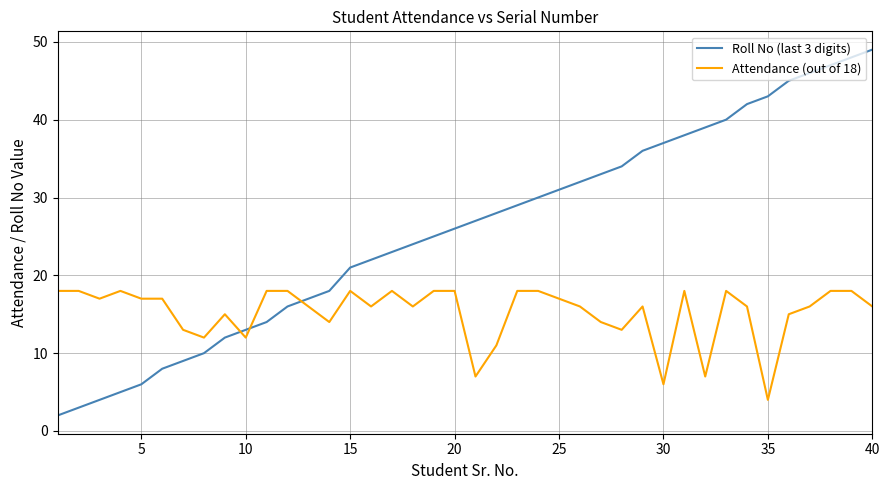

Which series ends up on top after the final intersection of Attendance (out of 18) and Roll No (last 3 digits)?

Roll No (last 3 digits)